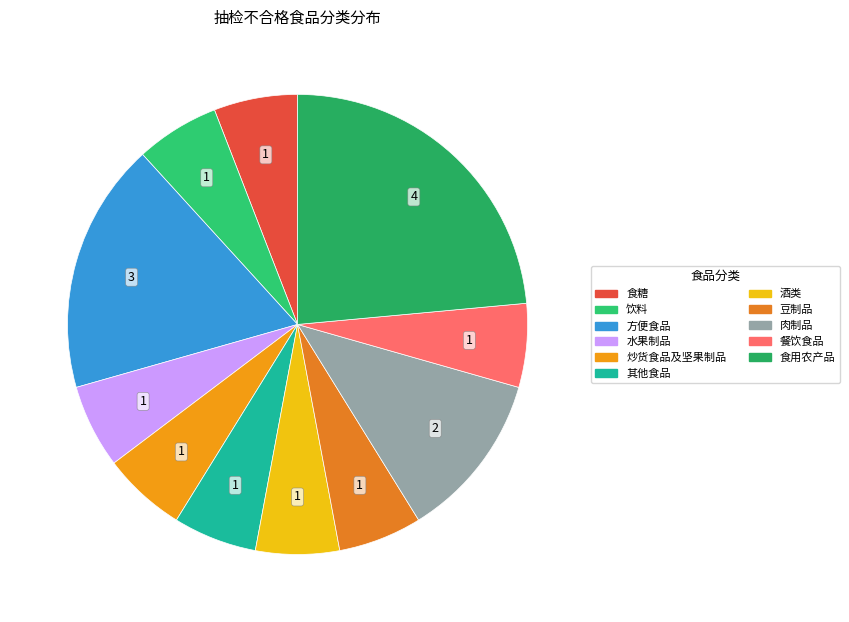

Count the number of slices in the pie.

11